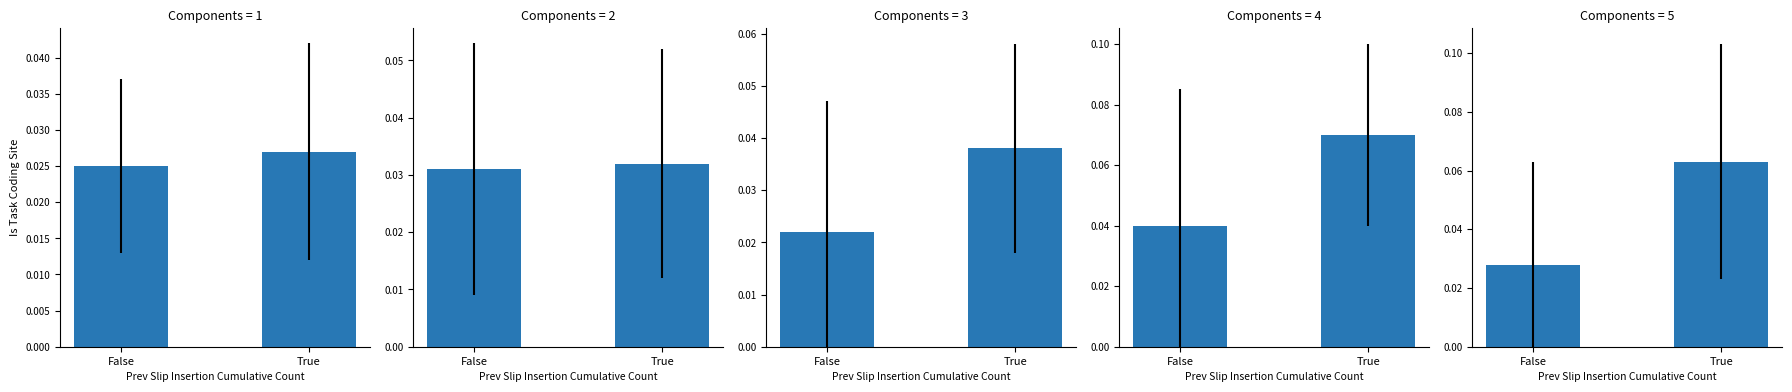

List the labels in order of value, smallest first.

False, True